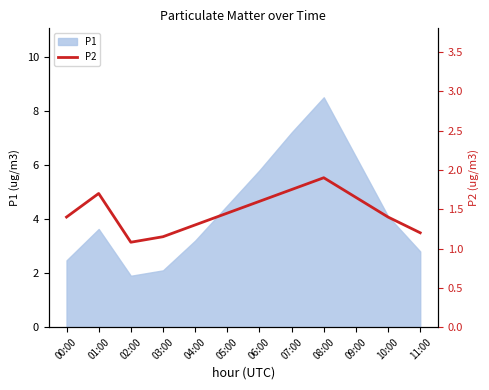

How many data points does each series have?

12